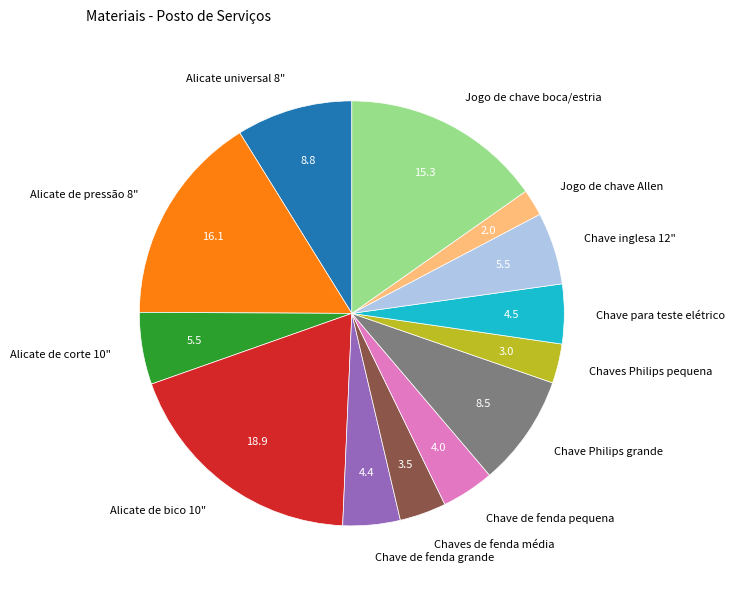

Count the number of slices in the pie.

13